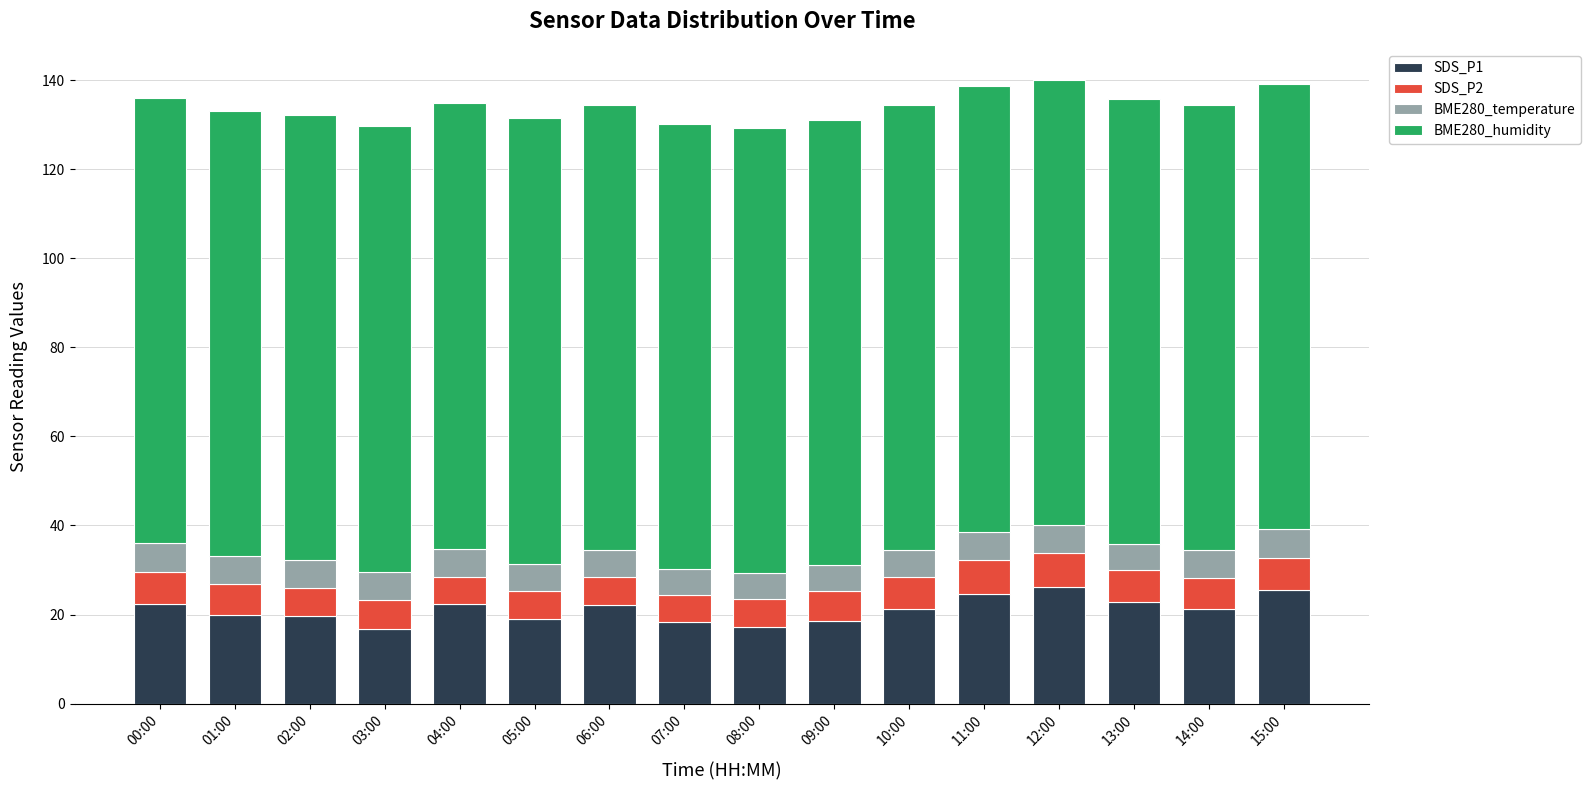

What is the difference between the maximum and second lowest values in the SDS_P1 series?

8.8